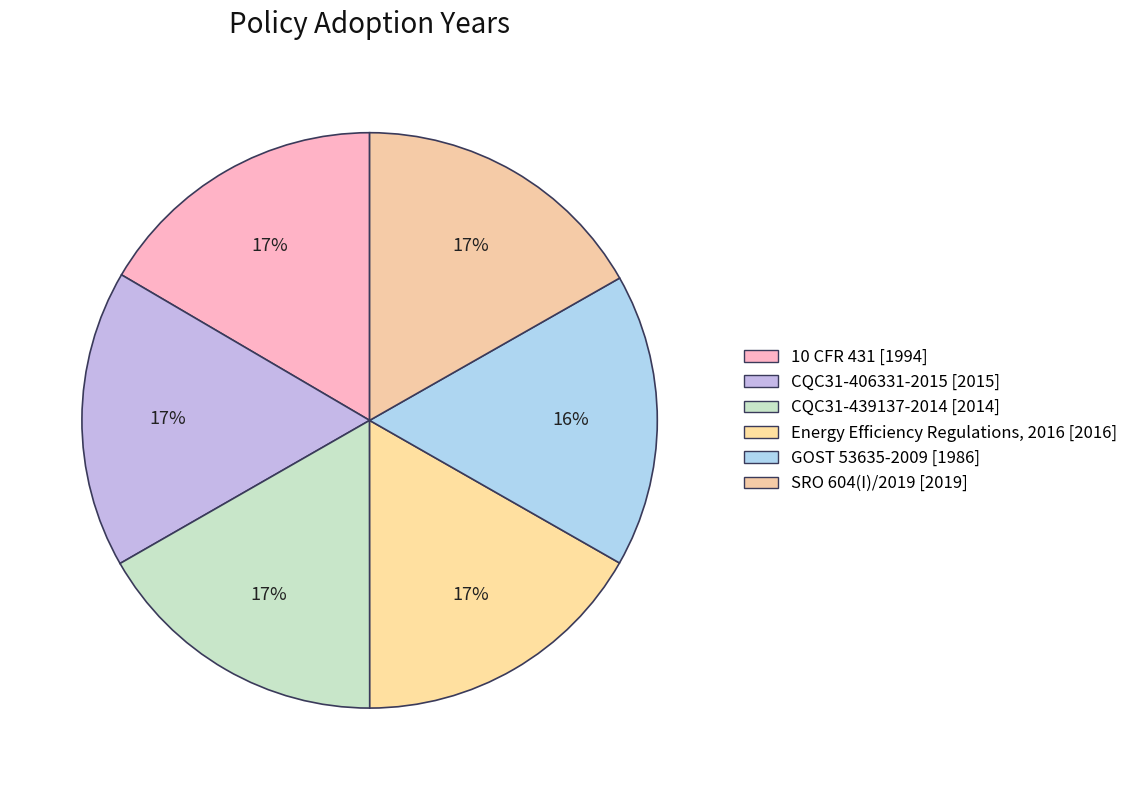

Count the number of slices in the pie.

6